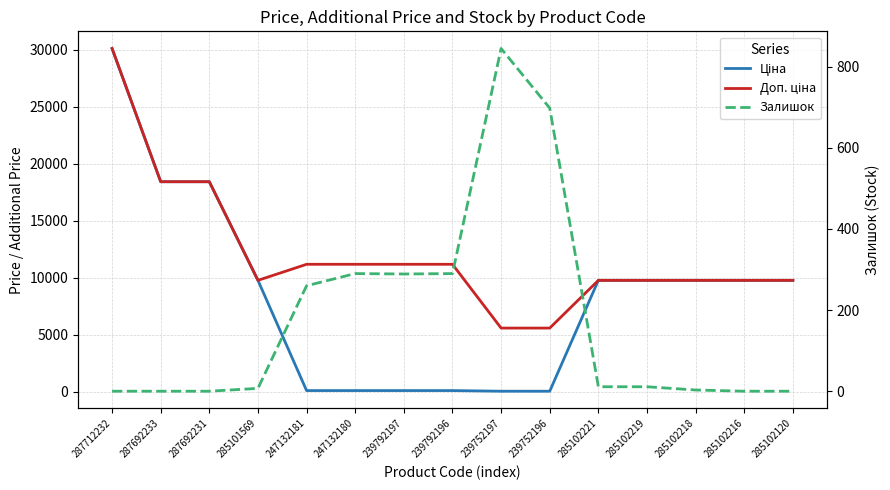

What is the difference between the maximum and minimum values in the Залишок series?

845.0